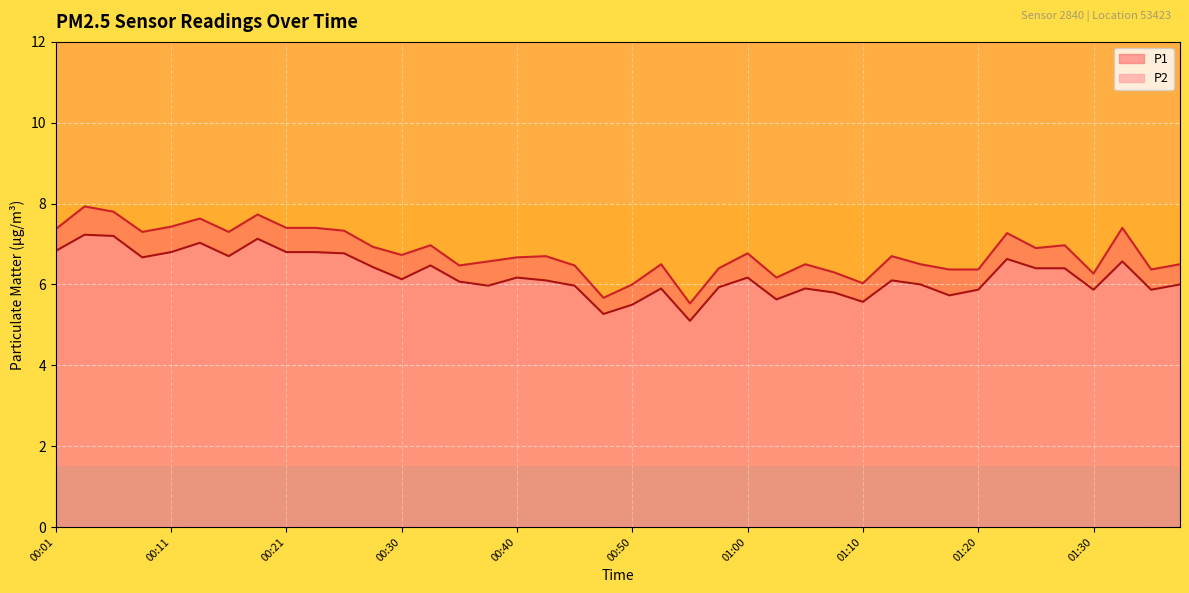

What is the difference between the P1 values at 00:23 and 00:50?

1.4